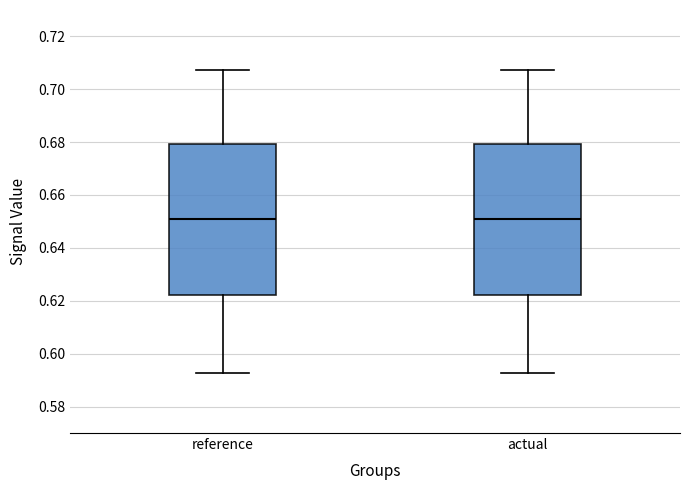

Where is the upper edge of the box for reference on the y-axis? The values are not printed on the chart, so give them approximately, as read against the axis.

0.680